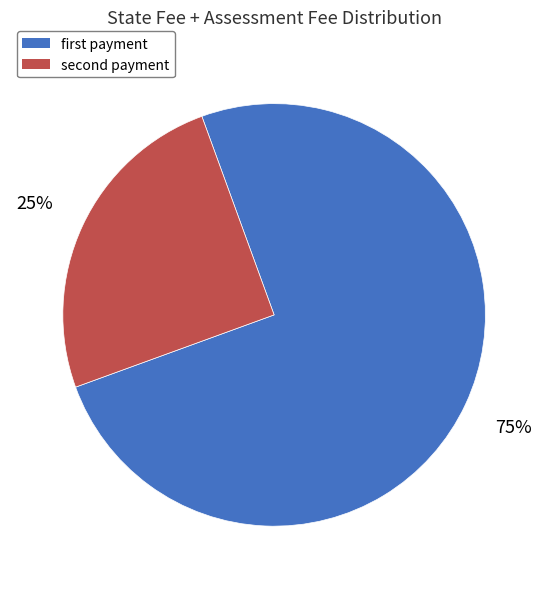

Which category has the biggest portion of the pie?

first payment